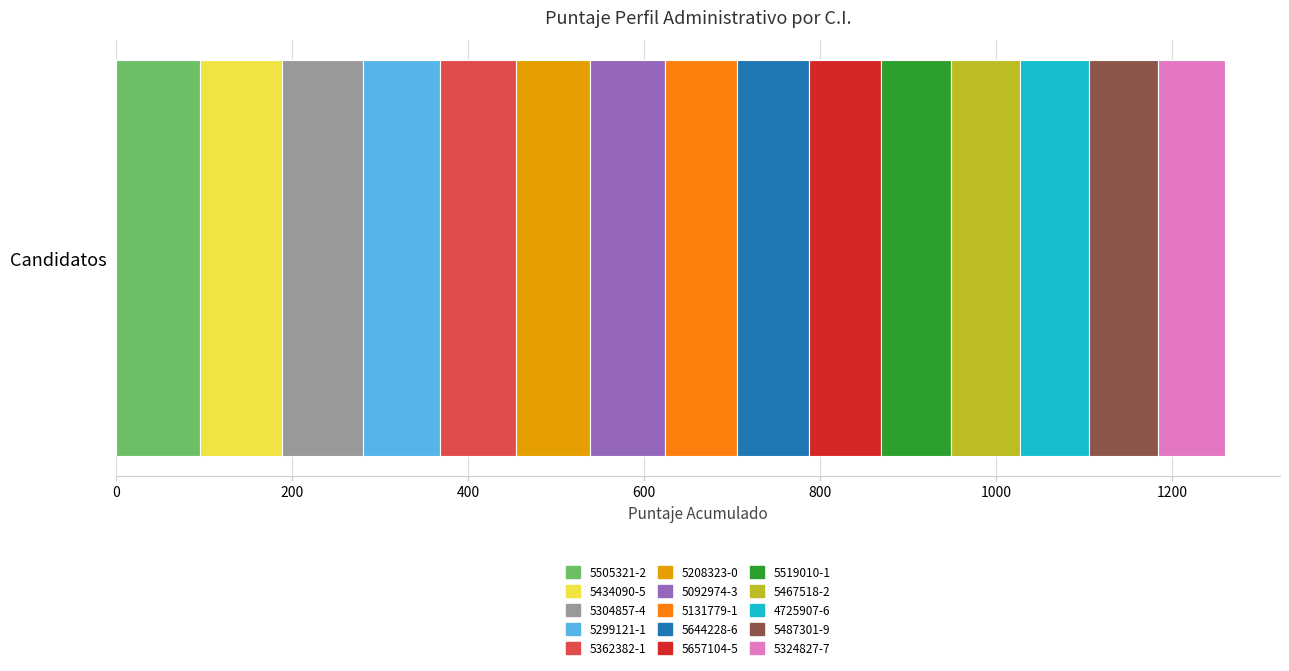

List the labels in order of 5505321-2 value, smallest first.

Candidatos